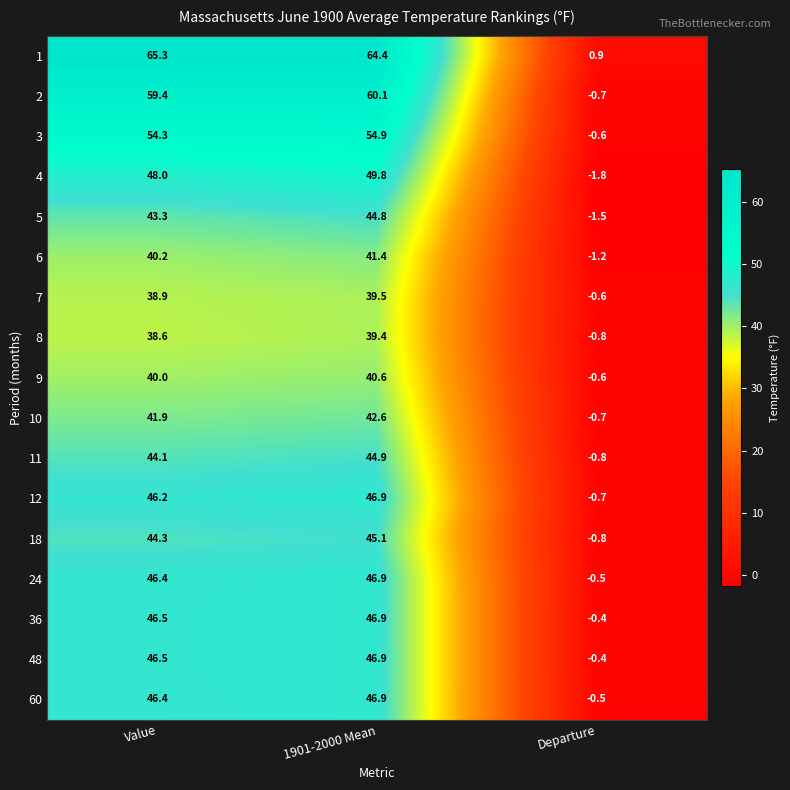

At which category does the chart reach its peak across all series?

Value